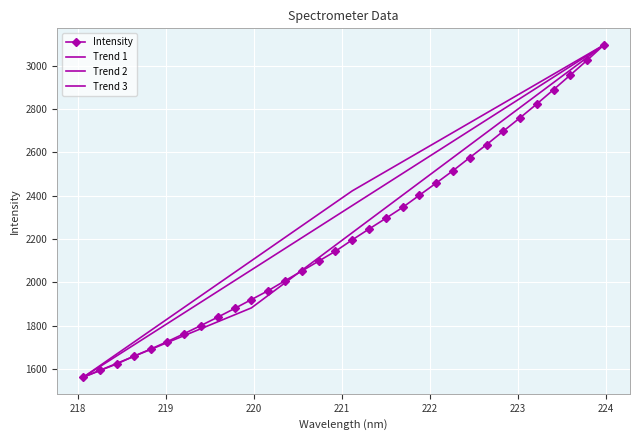

What is the label of the 4th point from the right?

223.408